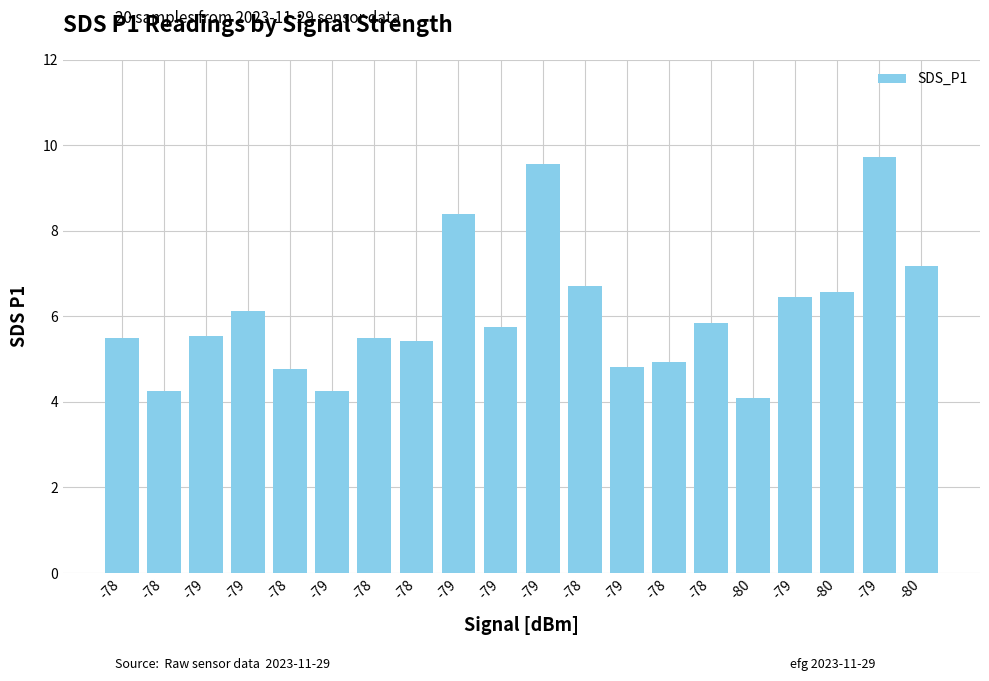

List the labels in order of value, largest first.

-79, -79, -79, -80, -78, -80, -79, -79, -78, -79, -79, -78, -78, -78, -78, -79, -78, -78, -79, -80